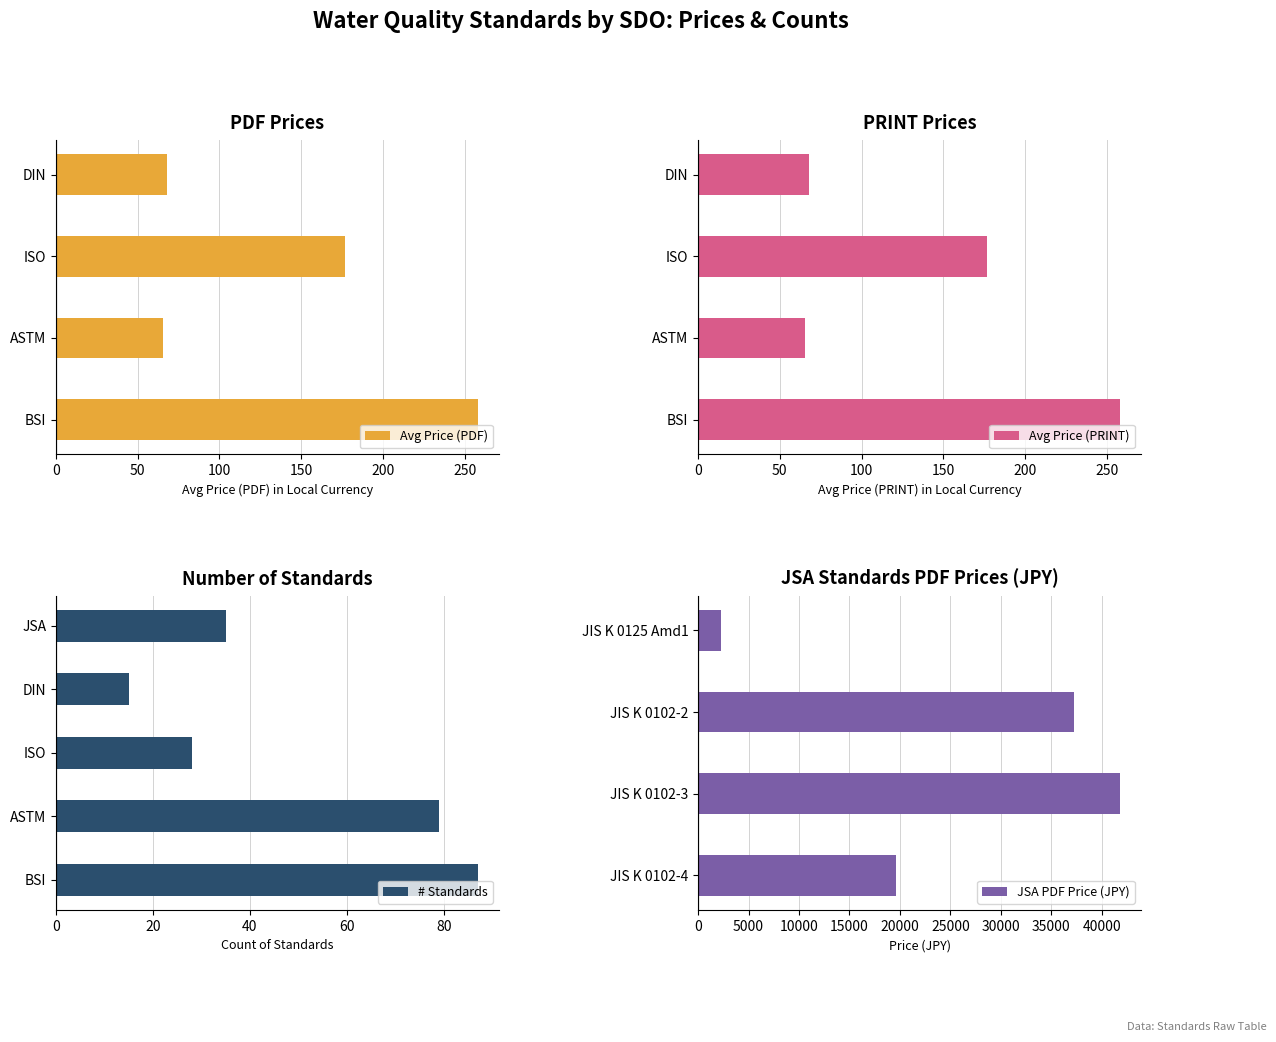

What is the average value of the Avg Price (PDF) series?

142.1